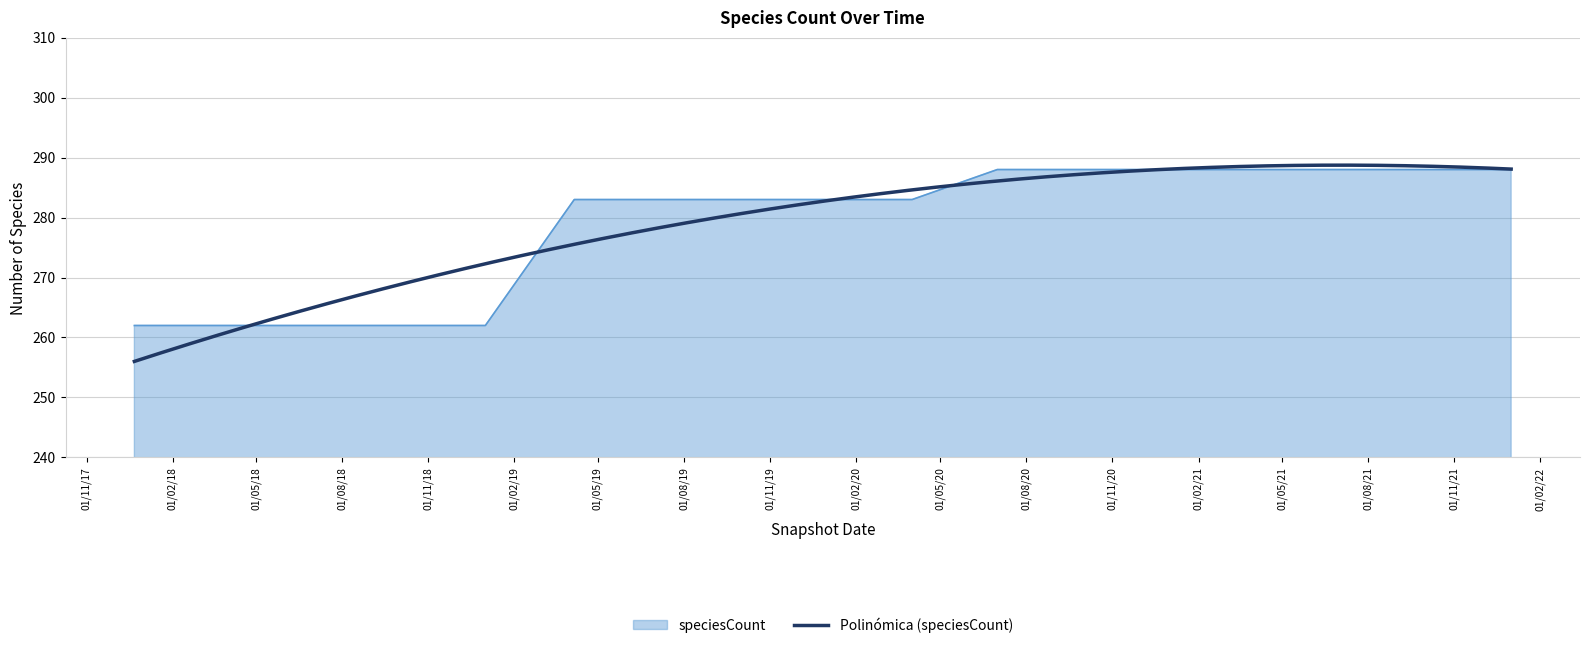

What is the label of the 15th point from the right?

2018-07-11